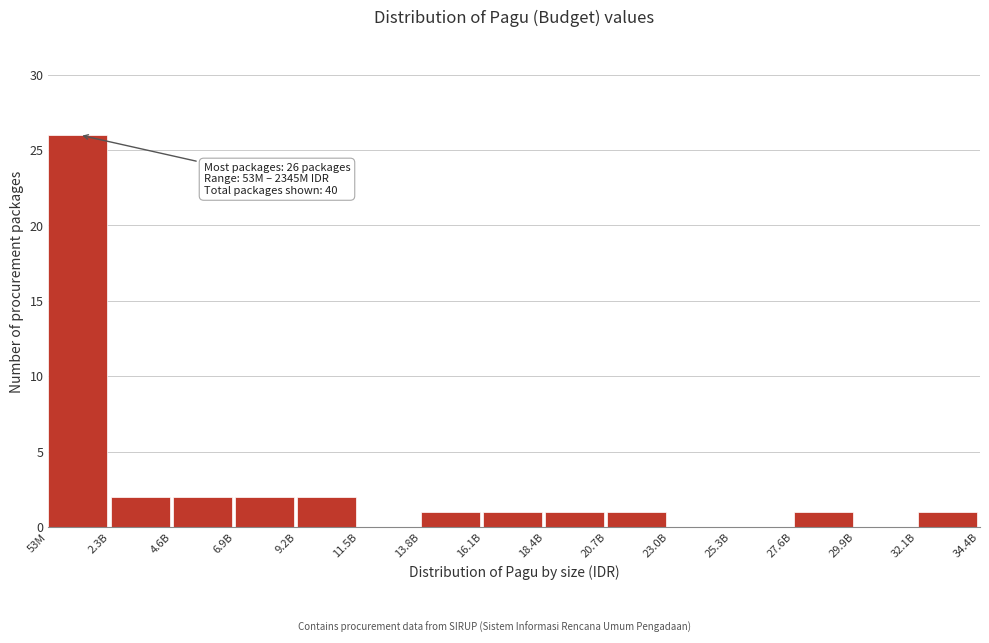

Reading left to right, what are all the values shown in this chart?

53M=26	2.3B=2	4.6B=2	6.9B=2	9.2B=2	11.5B=0	13.8B=1	16.1B=1	18.4B=1	20.7B=1	23.0B=0	25.3B=0	27.6B=1	29.9B=0	32.1B=1